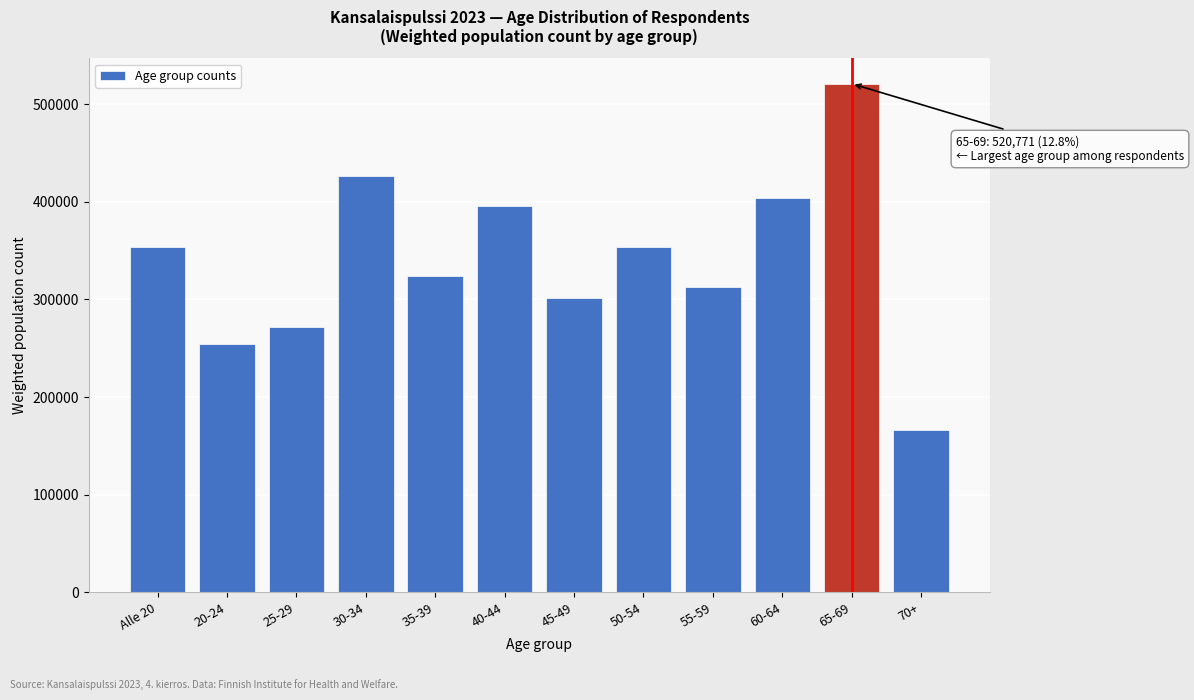

What is the label of the 7th bar from the right?

40-44